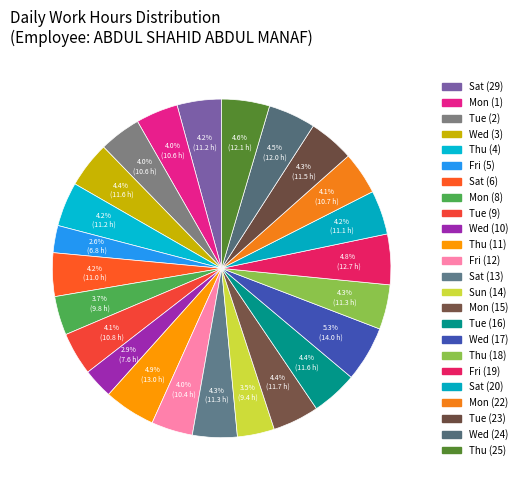

To the nearest percent, what is the combined percentage of Thu (11) and Fri (19)?

10%